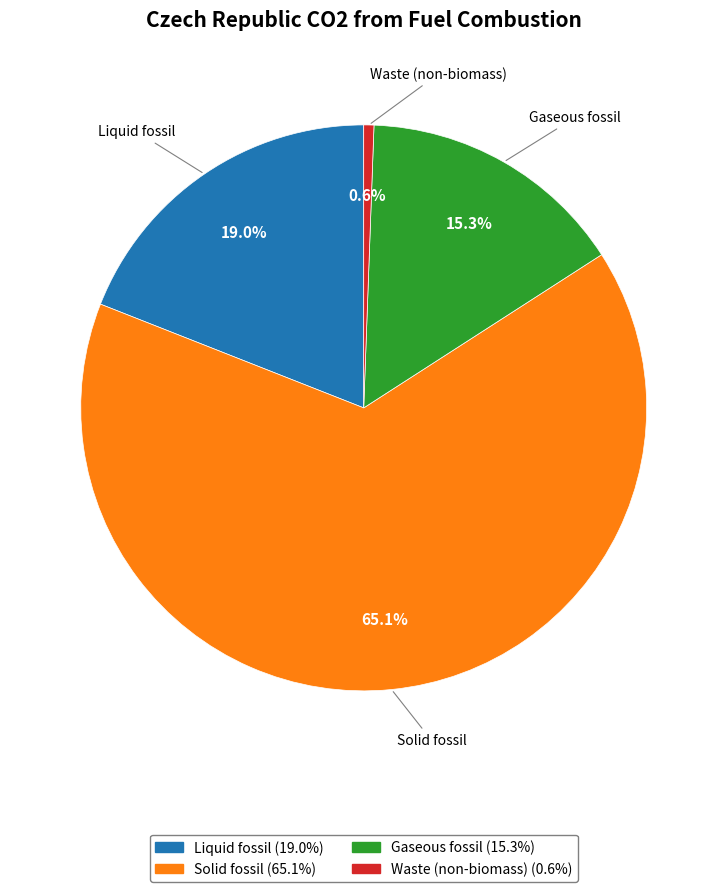

Which category has the smallest portion of the pie?

Waste (non-biomass)